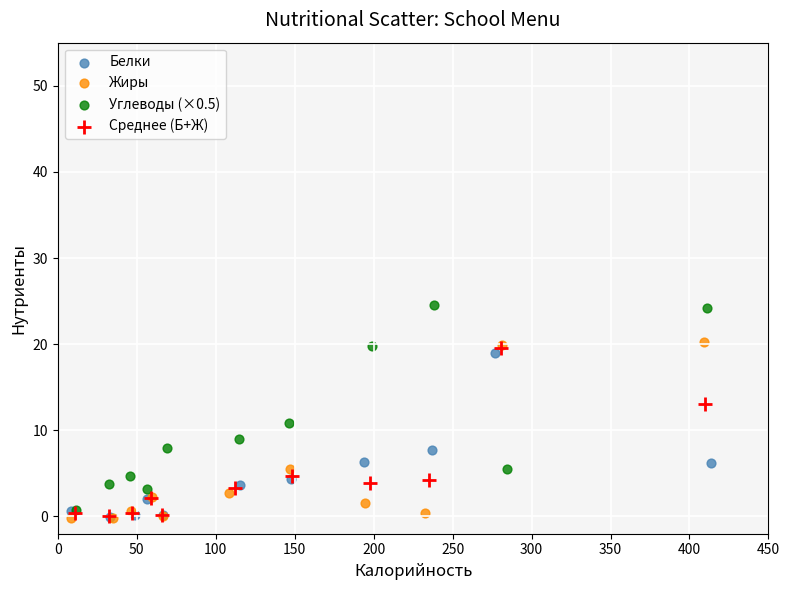

Which series contains the highest Y value?

Углеводы (×0.5)